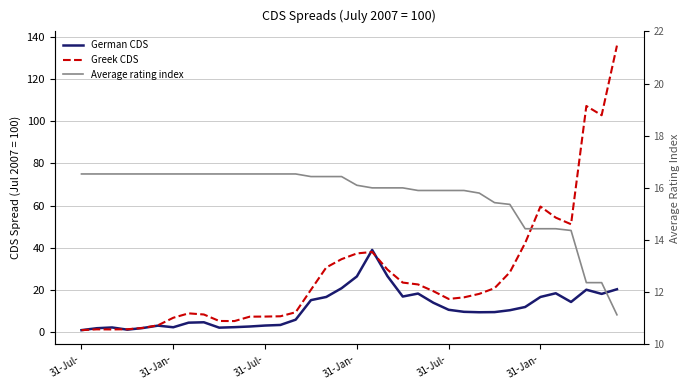

How many values in the German CDS series are below 10?

18